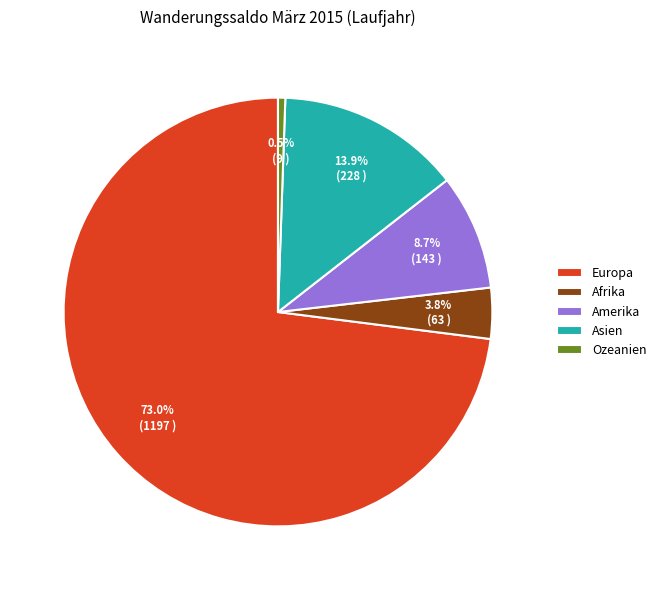

To the nearest percent, what is the combined percentage of Amerika and Ozeanien?

9%